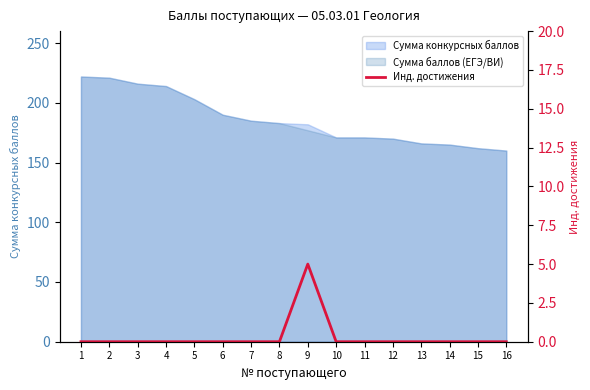

Reading left to right, list all the values displayed in this chart.

1=0	2=0	3=0	4=0	5=0	6=0	7=0	8=0	9=5	10=0	11=0	12=0	13=0	14=0	15=0	16=0